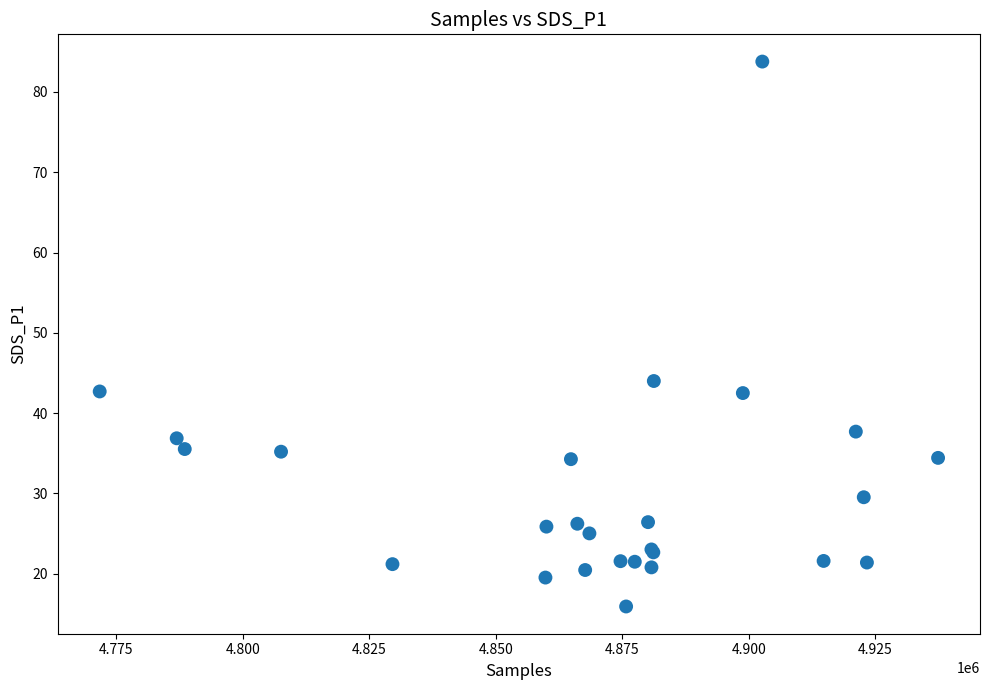

What Y value in the scatter plot is closest to 49?

44.0